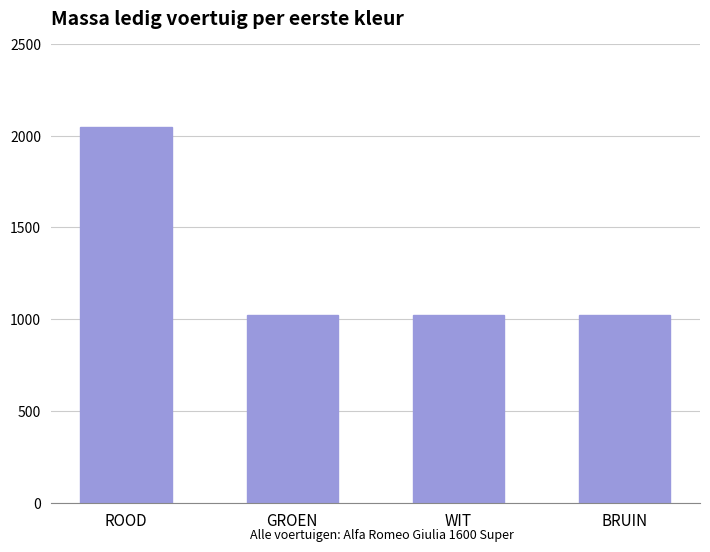

How many values are between 1024 and 2048?

4